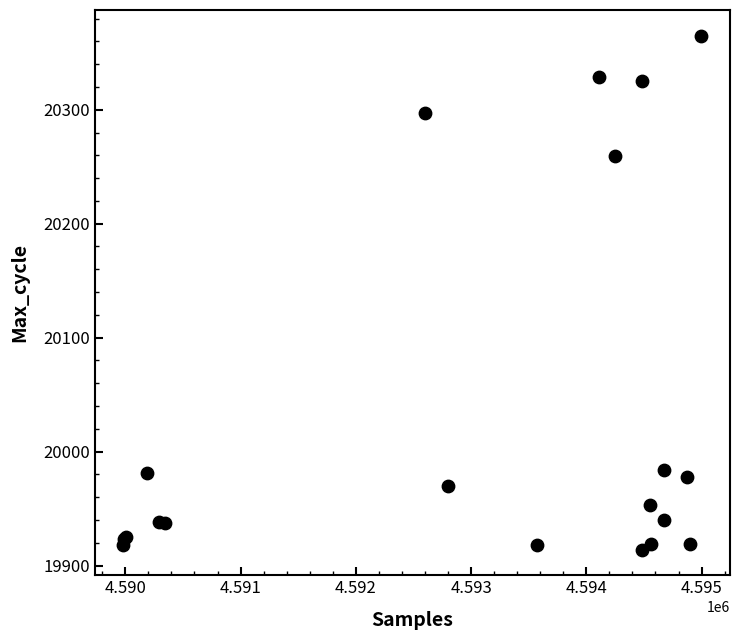

What Y value in the scatter plot is closest to 20139?

20259